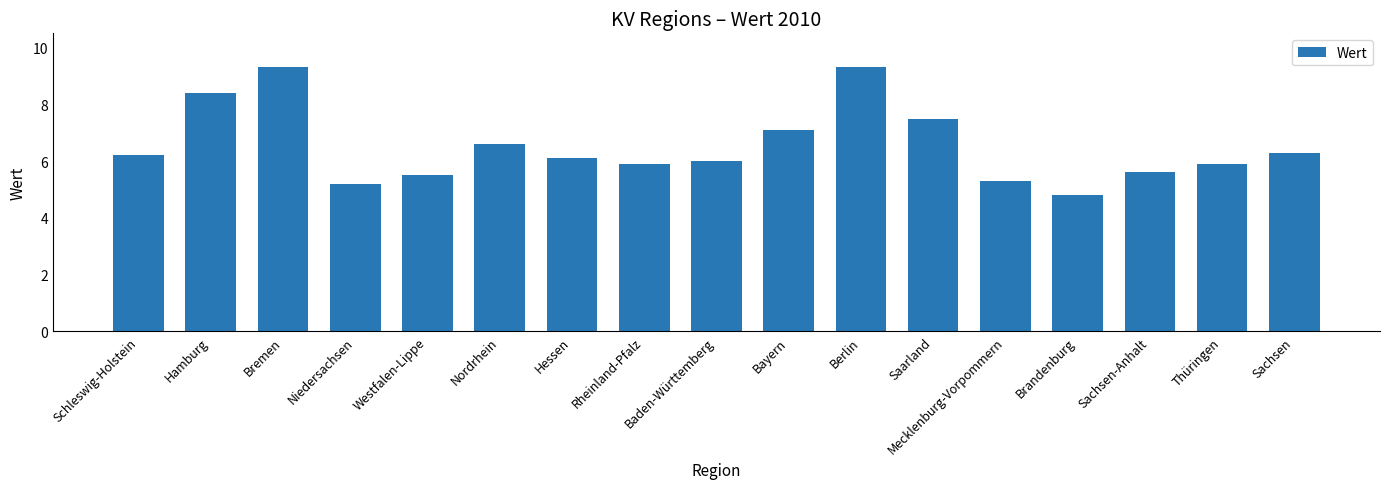

What is the ratio of the value at Schleswig-Holstein to the value at Baden-Württemberg?

1.0